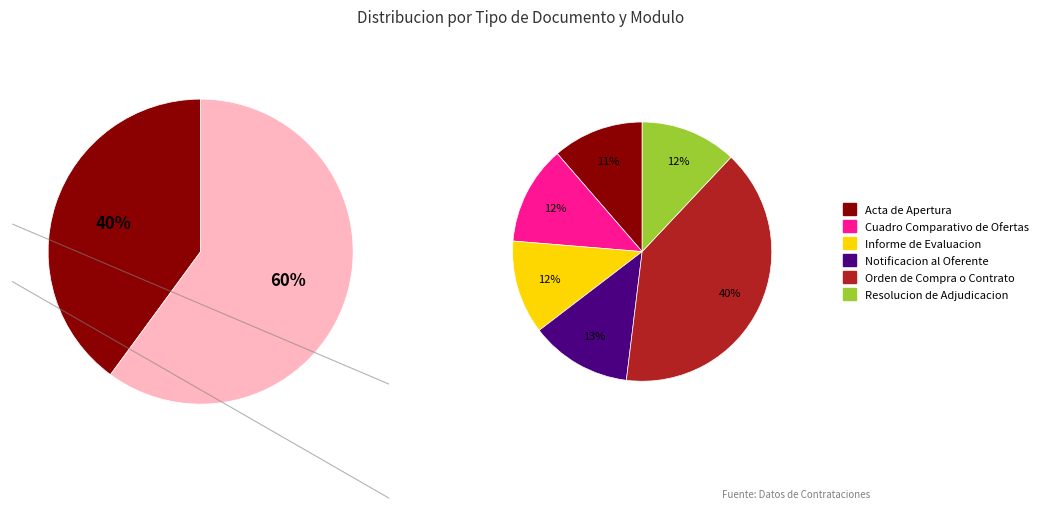

Is the sum of Informe de Evaluacion and Orden de Compra o Contrato greater than half?

Yes